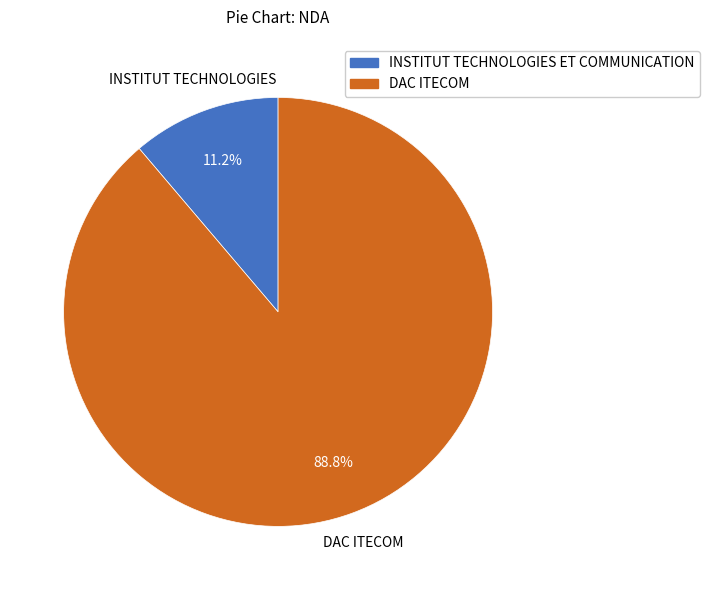

How many slices are in this pie chart?

2